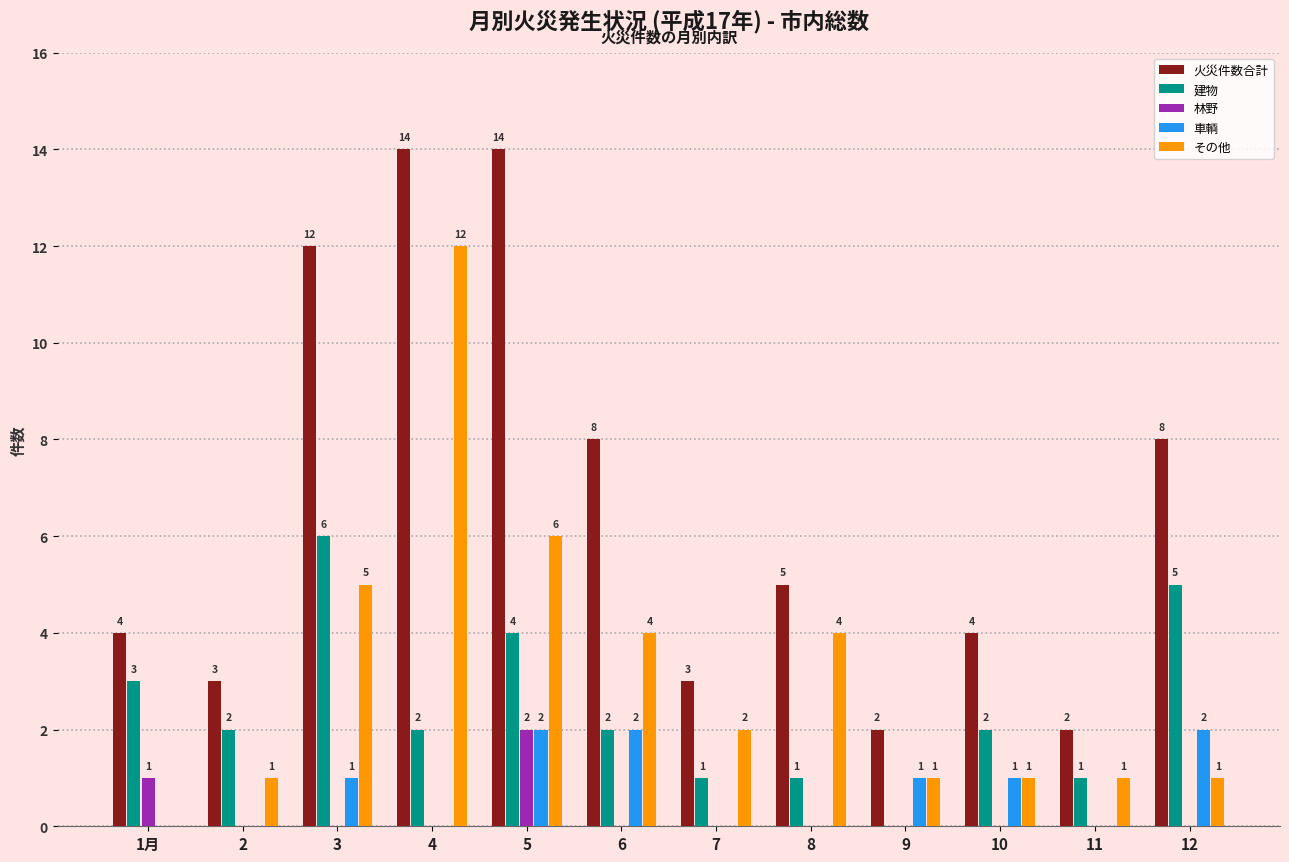

Reading left to right, transcribe all the data shown in this chart.

火災件数合計: 1月=4	2=3	3=12	4=14	5=14	6=8	7=3	8=5	9=2	10=4	11=2	12=8
建物: 1月=3	2=2	3=6	4=2	5=4	6=2	7=1	8=1	9=0	10=2	11=1	12=5
林野: 1月=1	2=0	3=0	4=0	5=2	6=0	7=0	8=0	9=0	10=0	11=0	12=0
車輌: 1月=0	2=0	3=1	4=0	5=2	6=2	7=0	8=0	9=1	10=1	11=0	12=2
その他: 1月=0	2=1	3=5	4=12	5=6	6=4	7=2	8=4	9=1	10=1	11=1	12=1